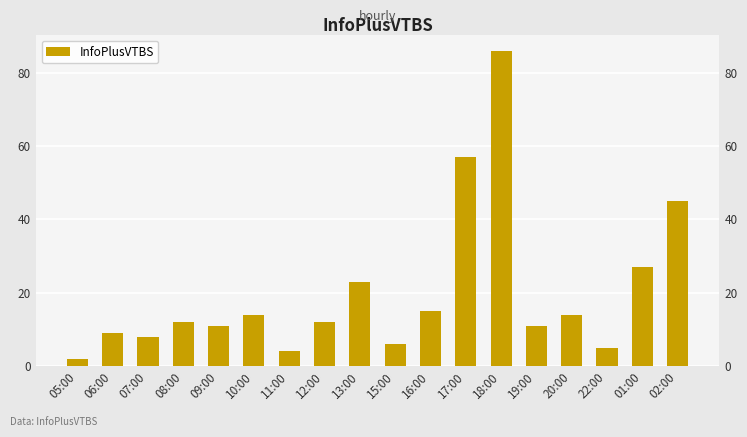

Rank the categories by value from lowest to highest.

05:00, 11:00, 22:00, 15:00, 07:00, 06:00, 09:00, 19:00, 08:00, 12:00, 10:00, 20:00, 16:00, 13:00, 01:00, 02:00, 17:00, 18:00